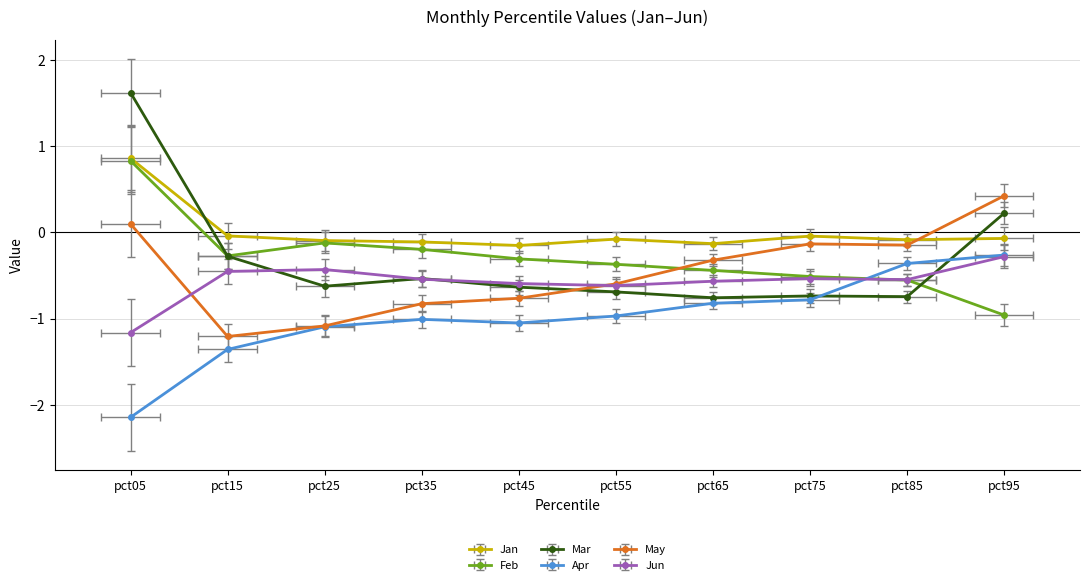

True or false: Jan has a value of -0.0 at pct75.

False